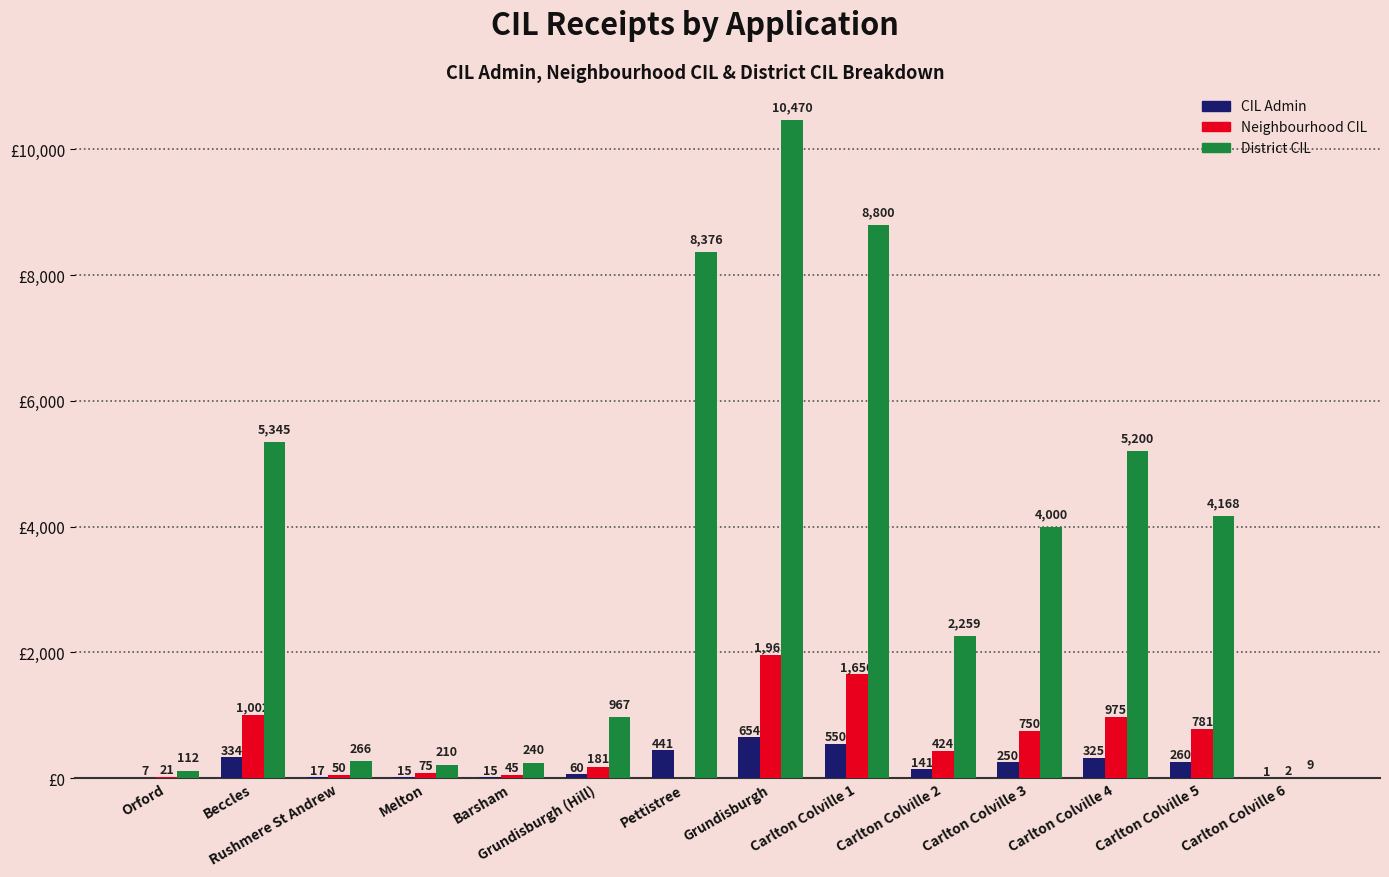

Which series has the largest range (max minus min)?

District CIL